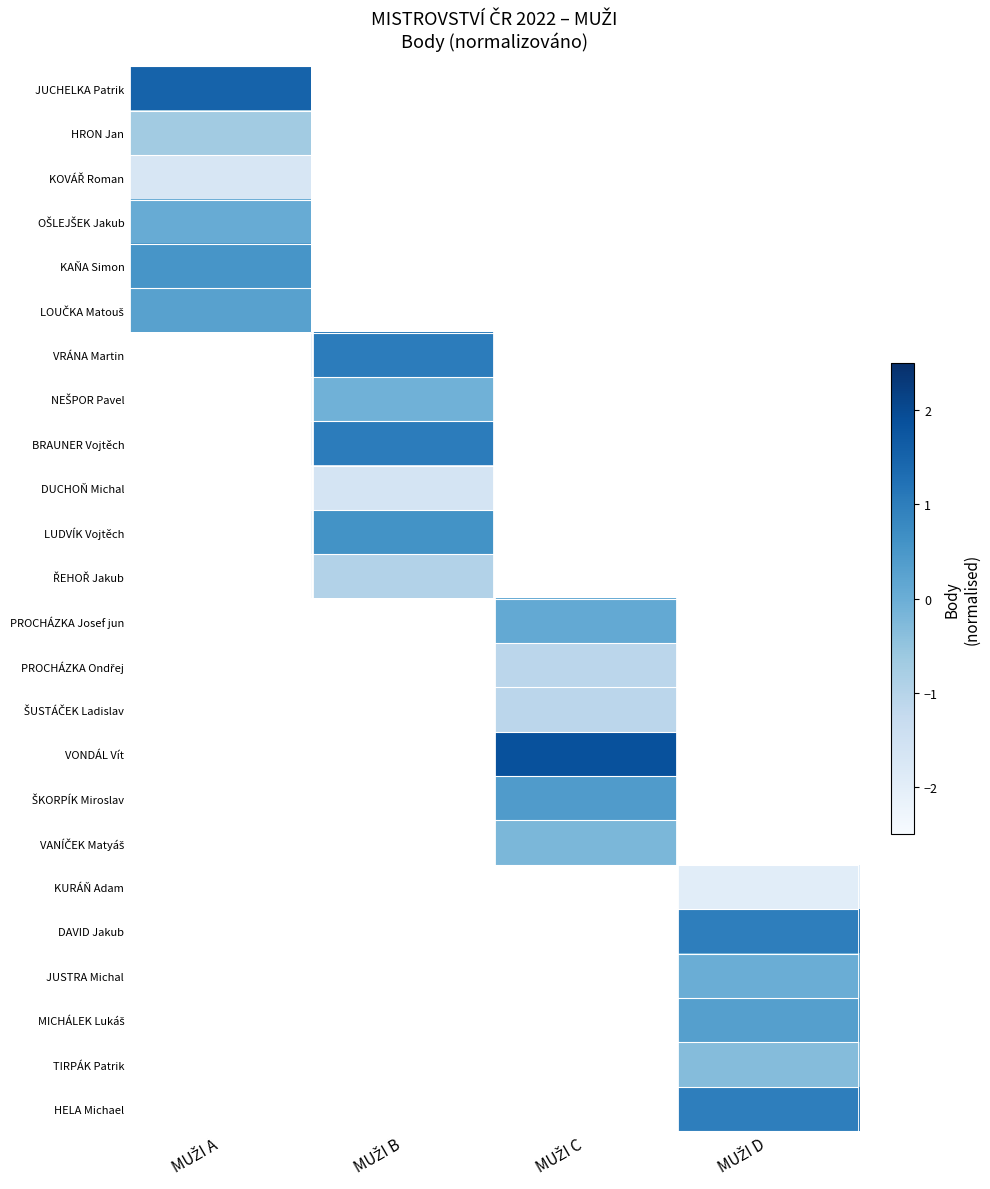

What is the difference between the highest and lowest values at MUŽI A?

3.2